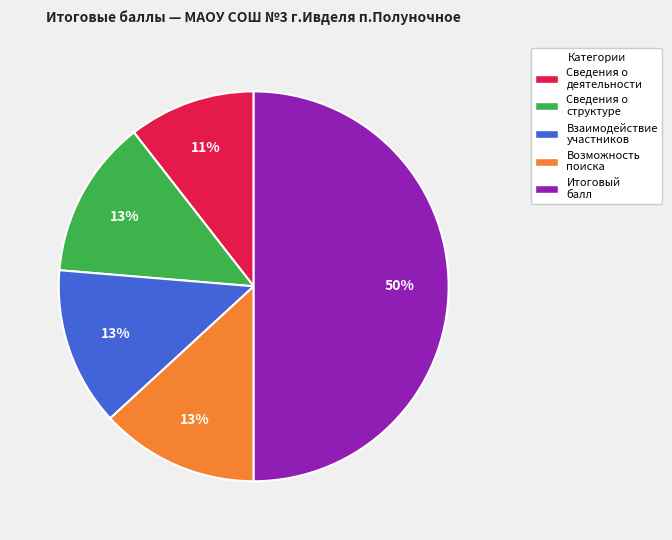

What percentage is the Итоговый балл slice, to the nearest percent?

50%